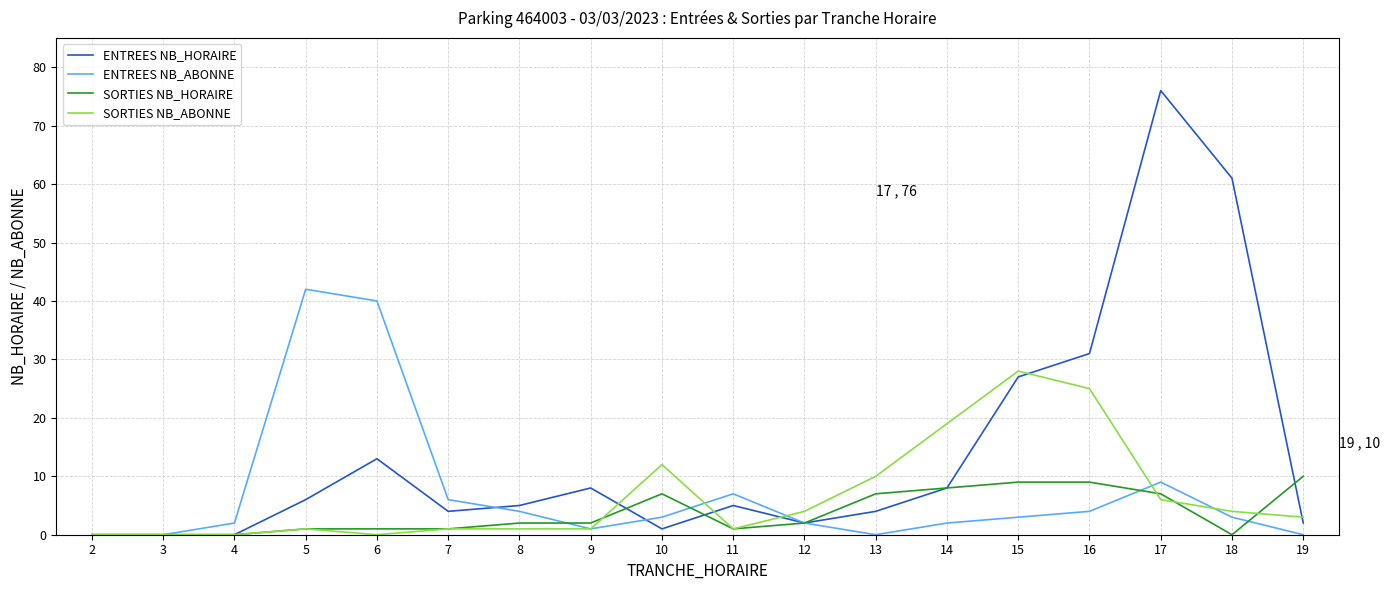

Count the SORTIES NB_HORAIRE values in the range 1 to 7.

10